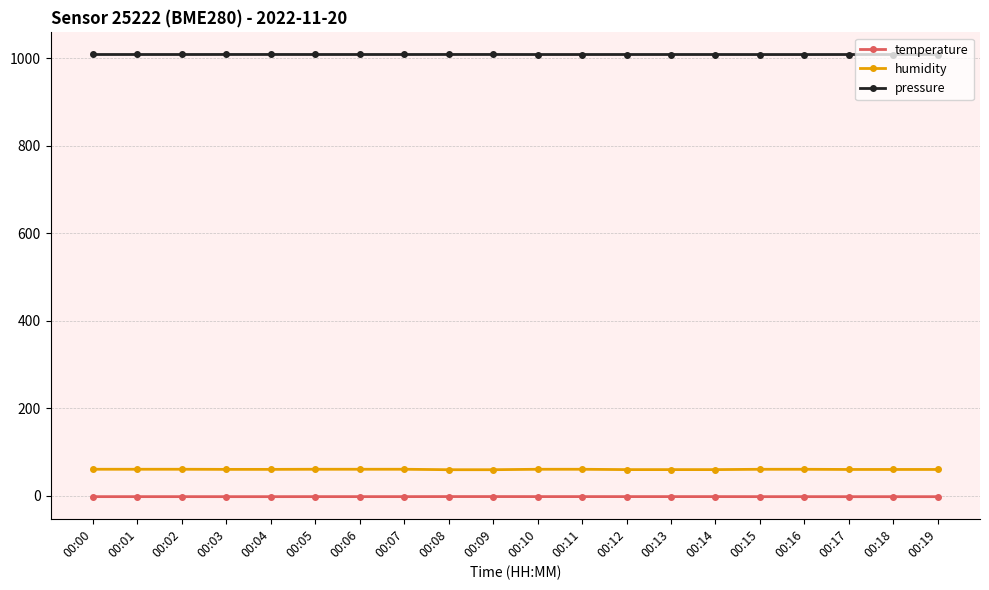

What is the difference between the maximum and minimum values in the temperature series?

0.2